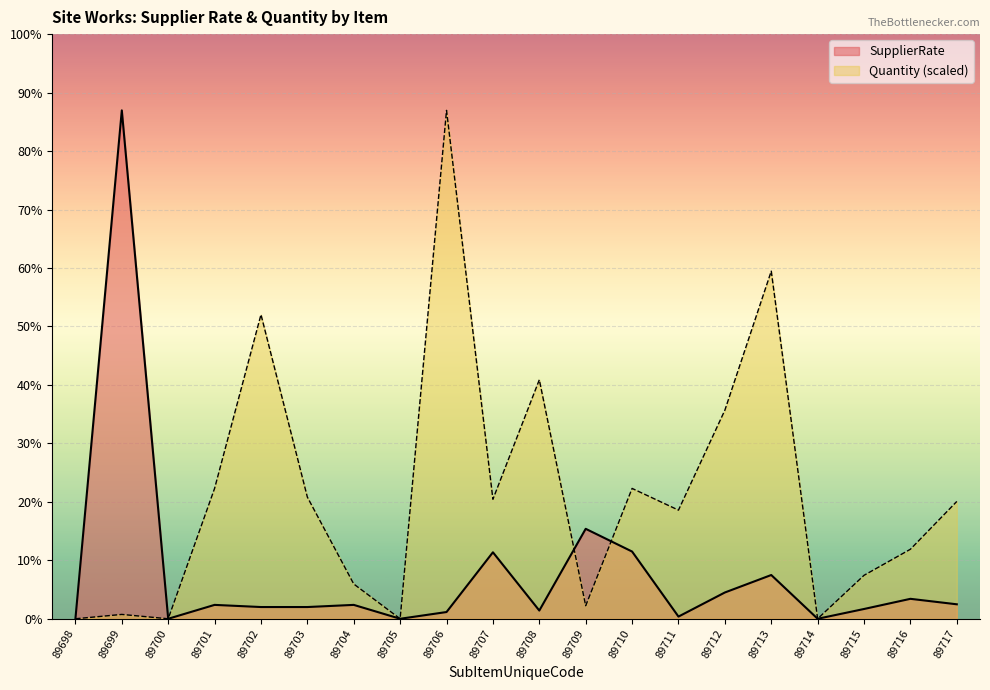

What is the value of the Quantity point at the 13th from the left?

16666.7